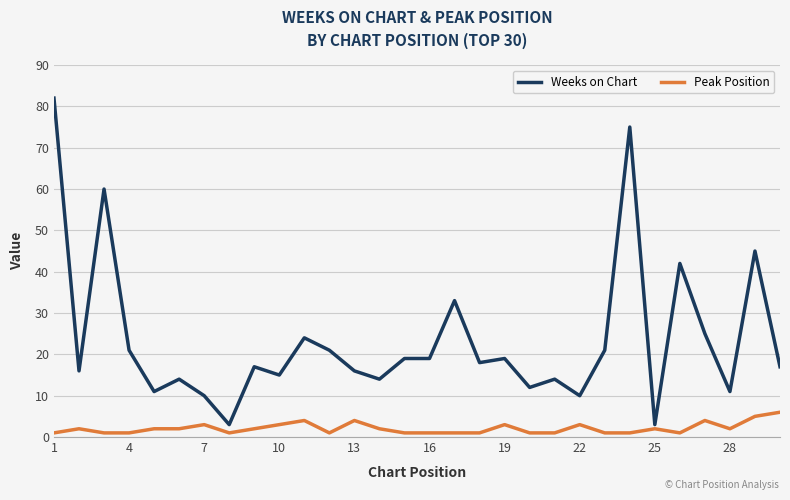

Rank the series by their maximum value, from highest to lowest.

Weeks on Chart, Peak Position